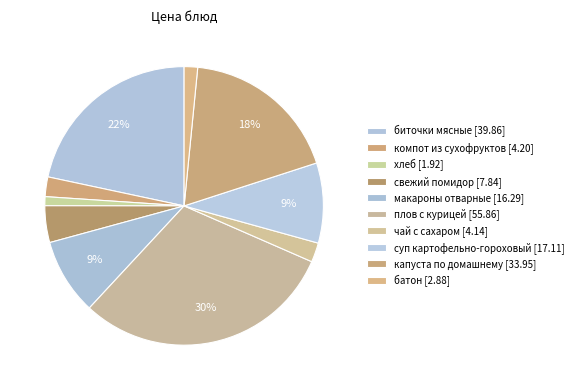

True or false: плов с курицей accounts for 30% of the total.

True